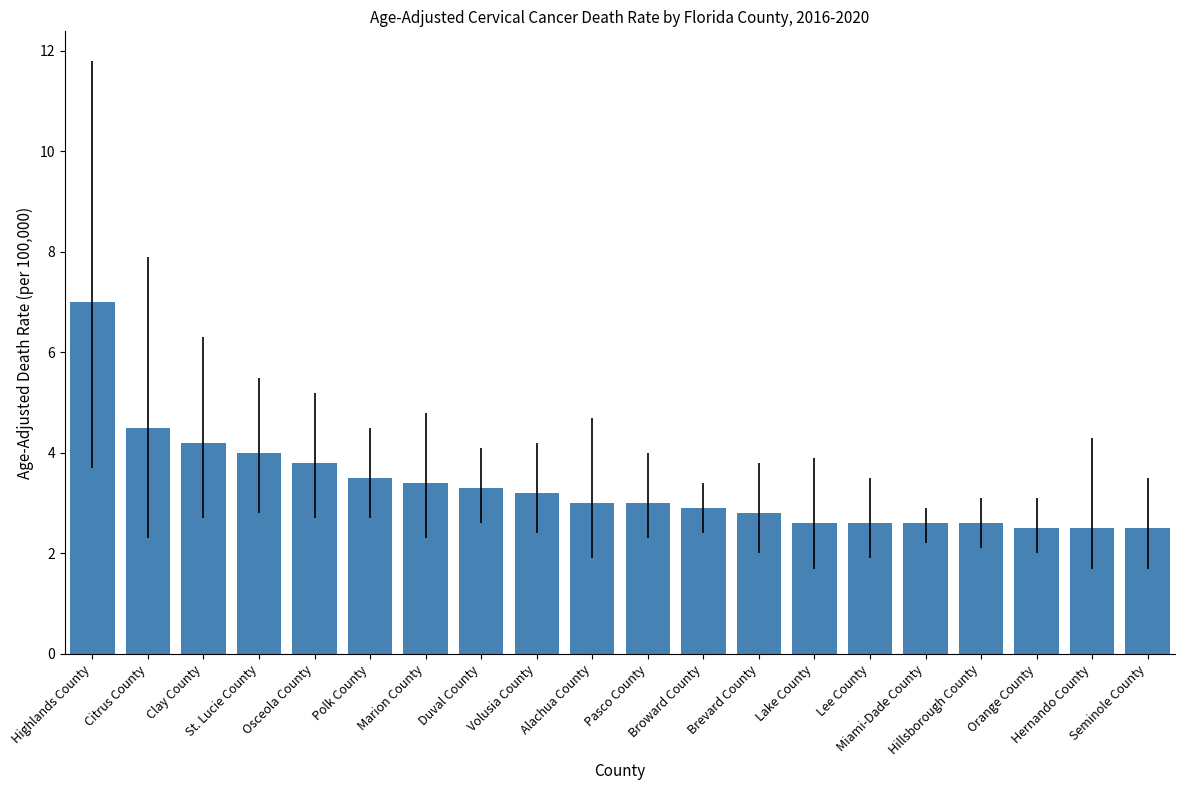

Reading left to right, extract all data points from this chart.

Highlands County=7.0	Citrus County=4.5	Clay County=4.2	St. Lucie County=4.0	Osceola County=3.8	Polk County=3.5	Marion County=3.4	Duval County=3.3	Volusia County=3.2	Alachua County=3.0	Pasco County=3.0	Broward County=2.9	Brevard County=2.8	Lake County=2.6	Lee County=2.6	Miami-Dade County=2.6	Hillsborough County=2.6	Orange County=2.5	Hernando County=2.5	Seminole County=2.5